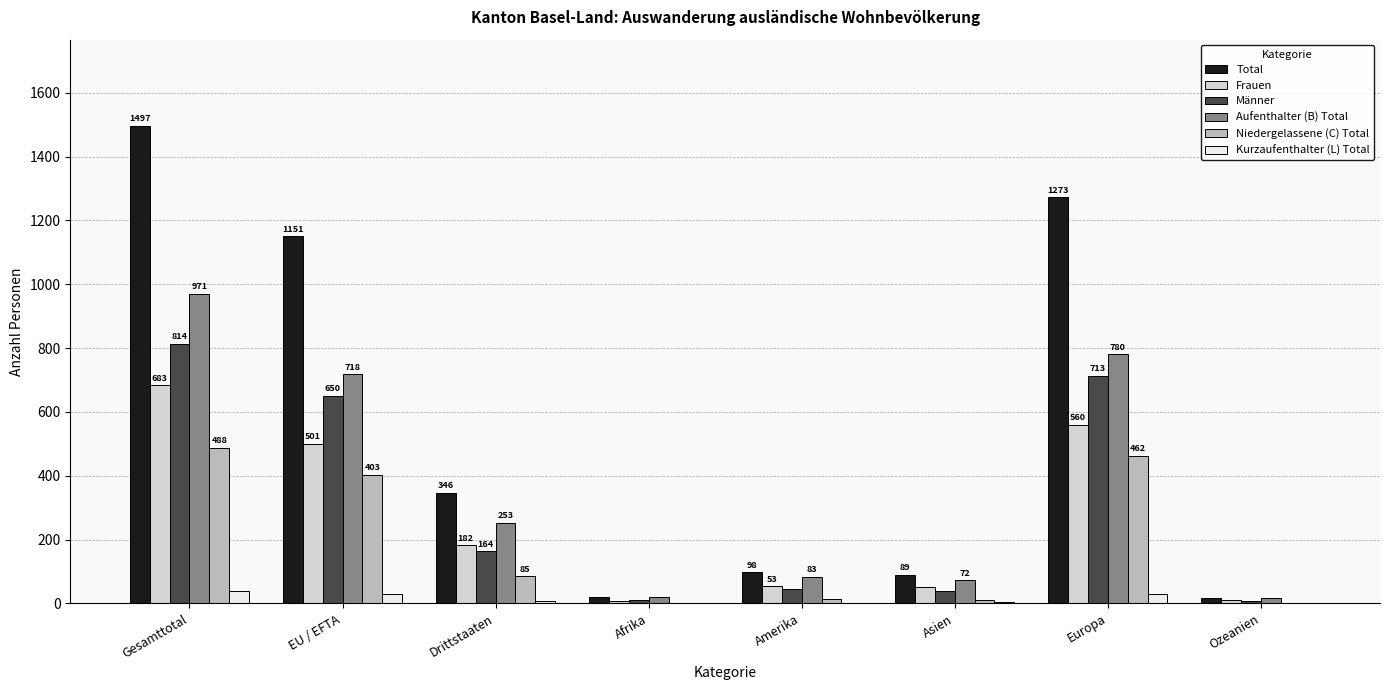

Reading left to right, list all the values displayed in this chart.

Total: Gesamttotal=1497	EU / EFTA=1151	Drittstaaten=346	Afrika=20	Amerika=98	Asien=89	Europa=1273	Ozeanien=17
Frauen: Gesamttotal=683	EU / EFTA=501	Drittstaaten=182	Afrika=9	Amerika=53	Asien=50	Europa=560	Ozeanien=11
Männer: Gesamttotal=814	EU / EFTA=650	Drittstaaten=164	Afrika=11	Amerika=45	Asien=39	Europa=713	Ozeanien=6
Aufenthalter (B) Total: Gesamttotal=971	EU / EFTA=718	Drittstaaten=253	Afrika=19	Amerika=83	Asien=72	Europa=780	Ozeanien=17
Niedergelassene (C) Total: Gesamttotal=488	EU / EFTA=403	Drittstaaten=85	Afrika=1	Amerika=13	Asien=12	Europa=462	Ozeanien=0
Kurzaufenthalter (L) Total: Gesamttotal=38	EU / EFTA=30	Drittstaaten=8	Afrika=0	Amerika=2	Asien=5	Europa=31	Ozeanien=0